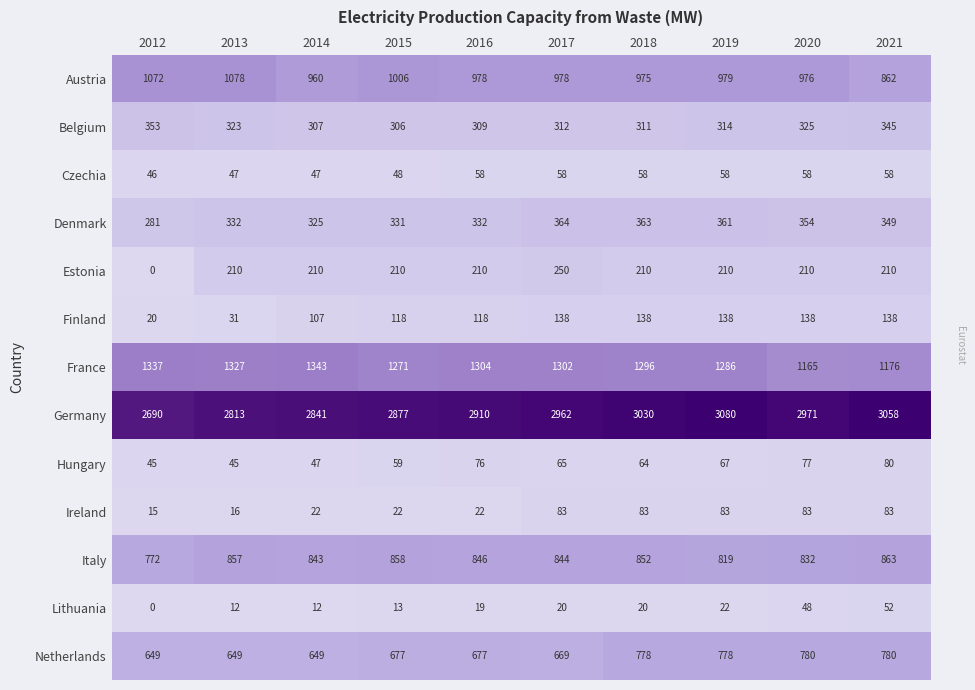

Count the number of categories in the chart.

10